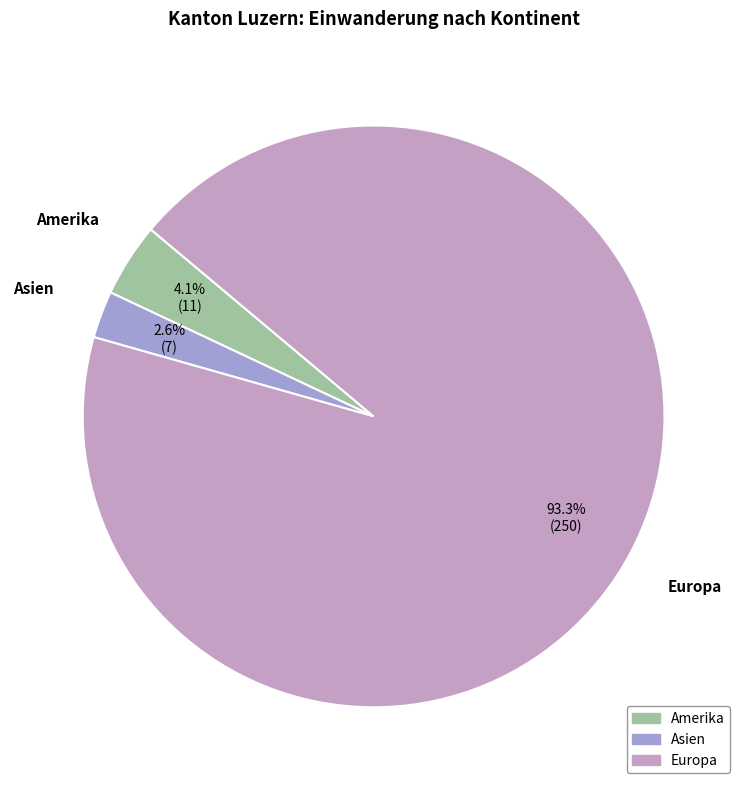

Is there any slice that represents more than half of the pie?

Yes